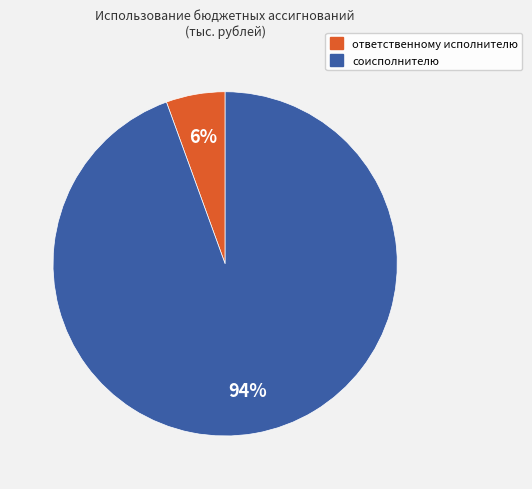

Does any single category account for the majority?

Yes